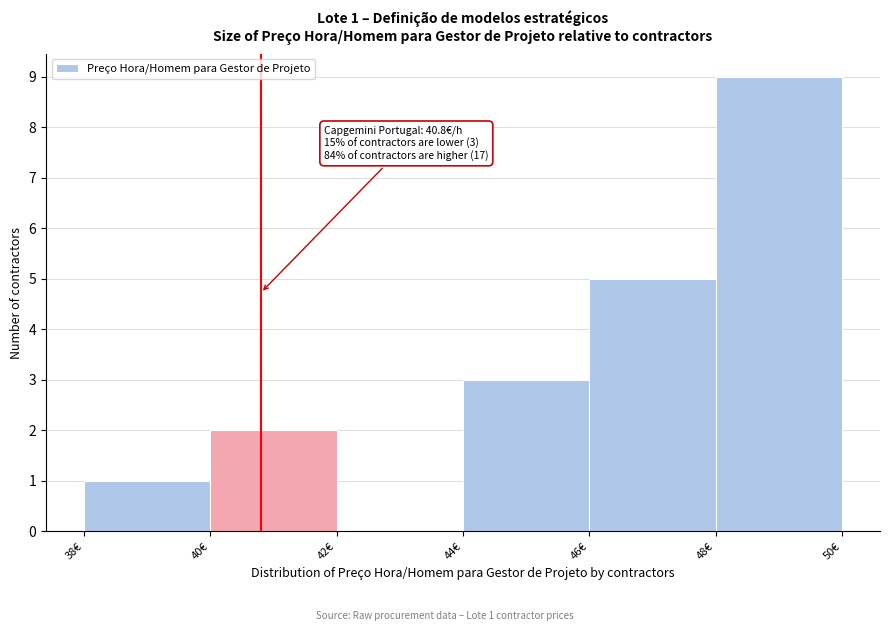

Which range on the x-axis has the tallest bar?

48 to 50